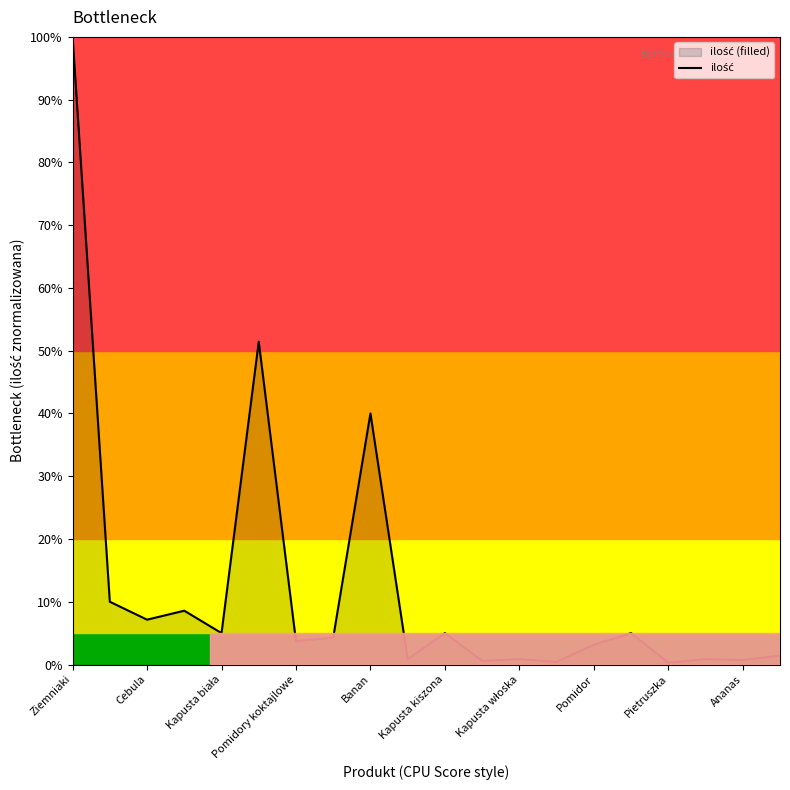

Reading right to left, transcribe all the data shown in this chart.

1.4	0.7	0.9	0.3	5.0	3.1	0.4	0.9	0.6	5.0	0.9	40.0	4.3	3.7	51.4	5.0	8.6	7.1	10.0	100.0